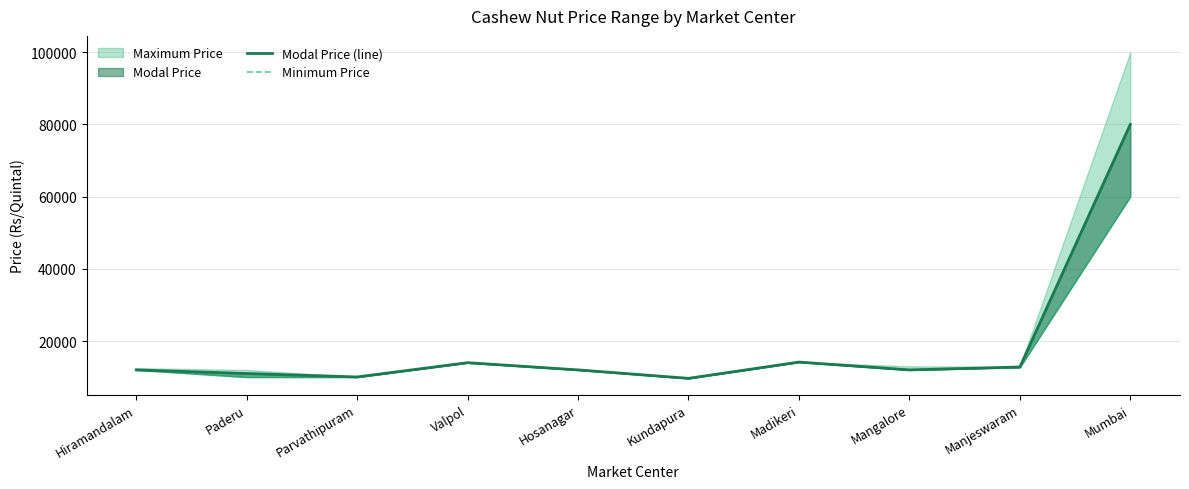

The Modal Price (line) series shows 14000 at Valpol. True or false?

True